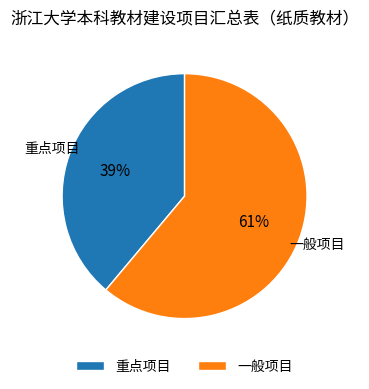

Which has a higher value, 重点项目 or 一般项目?

一般项目